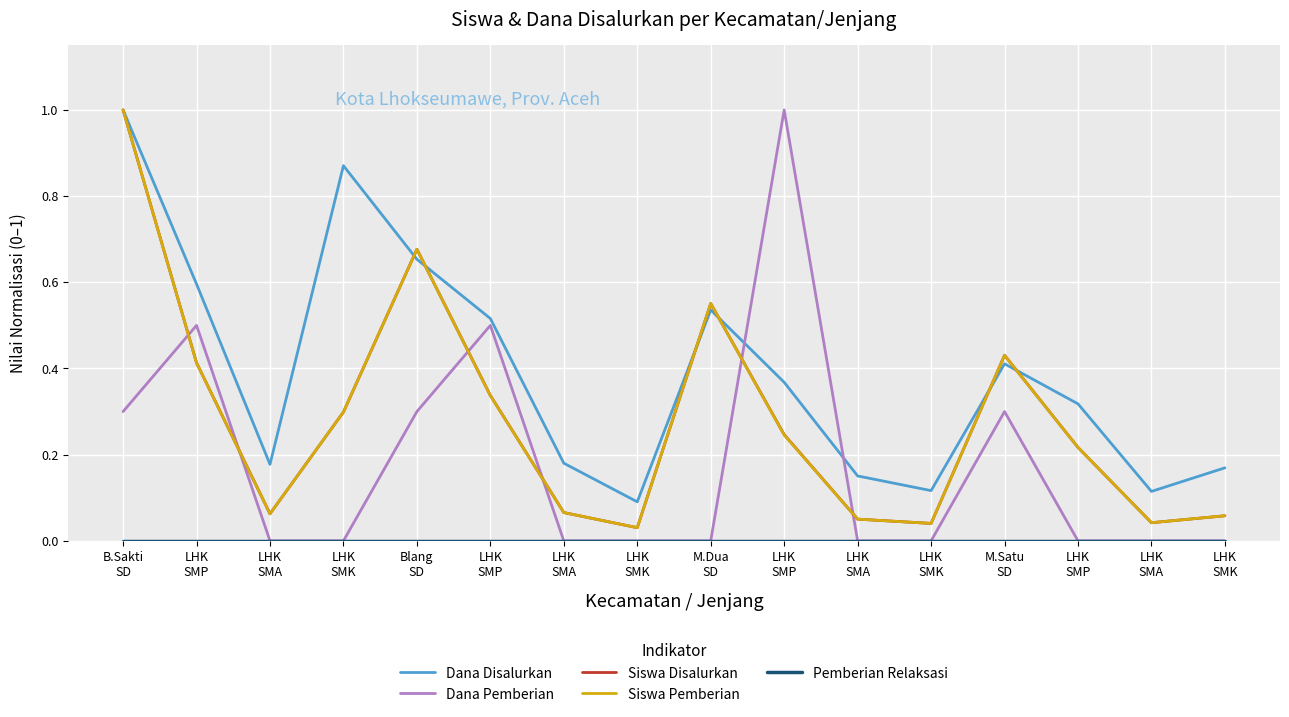

True or false: Siswa Disalurkan has more than 2 points higher than both neighbors.

True